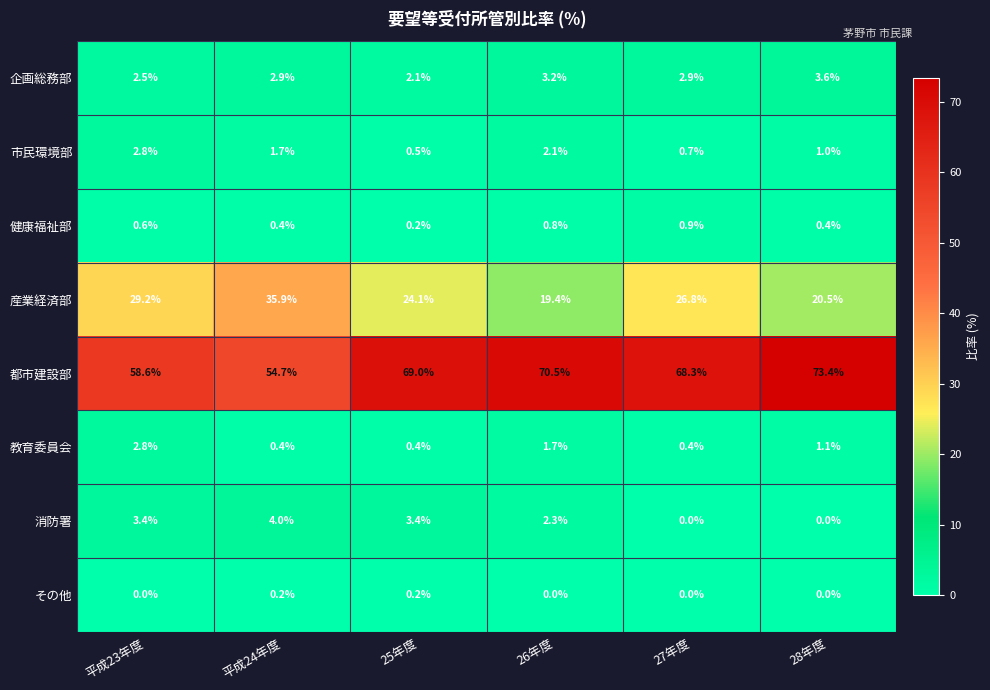

List the labels in order of 産業経済部 value, largest first.

平成24年度, 平成23年度, 27年度, 25年度, 28年度, 26年度